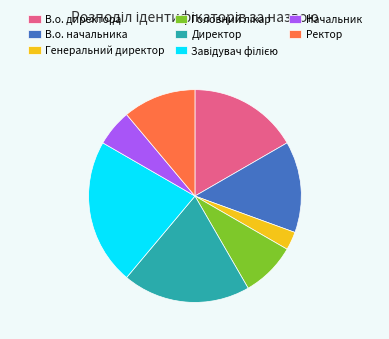

How many slices are in this pie chart?

8